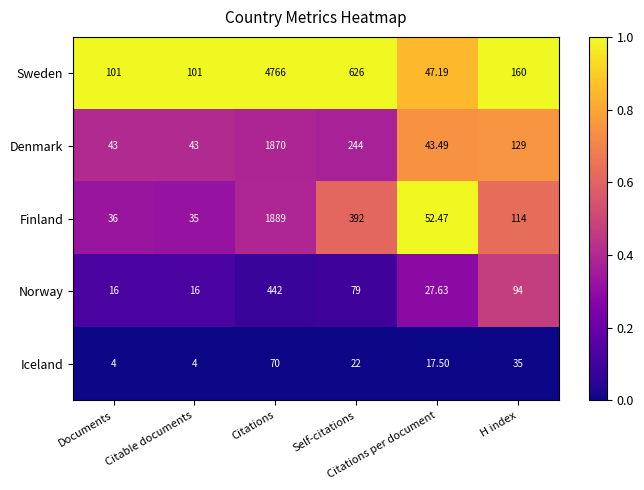

List the series in order of their peak value, lowest first.

Iceland, Norway, Denmark, Finland, Sweden